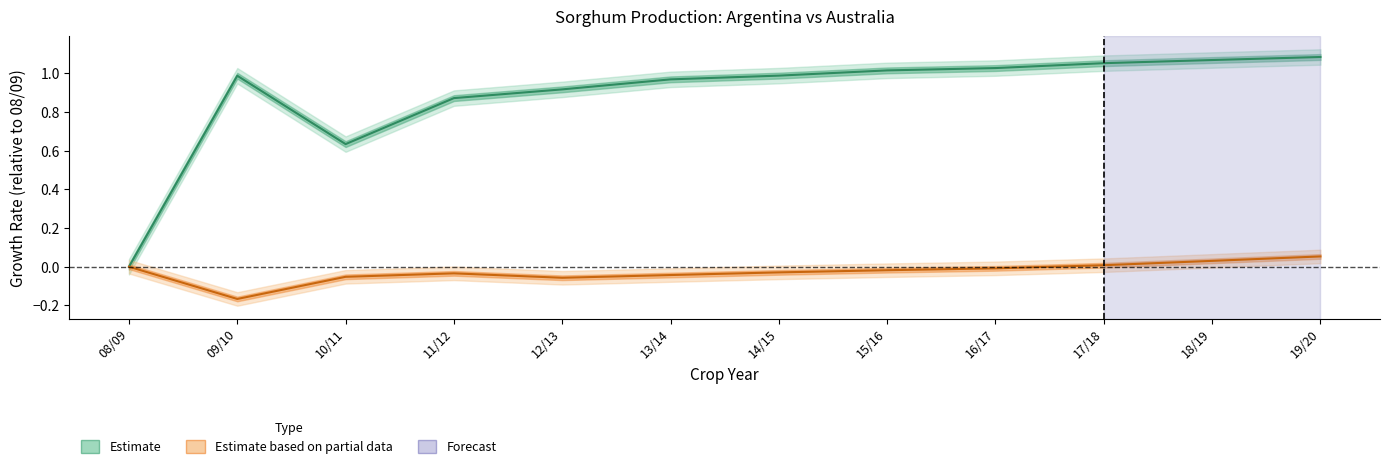

Between 14/15 and 17/18, which series saw the biggest shift?

Argentina (Estimate)